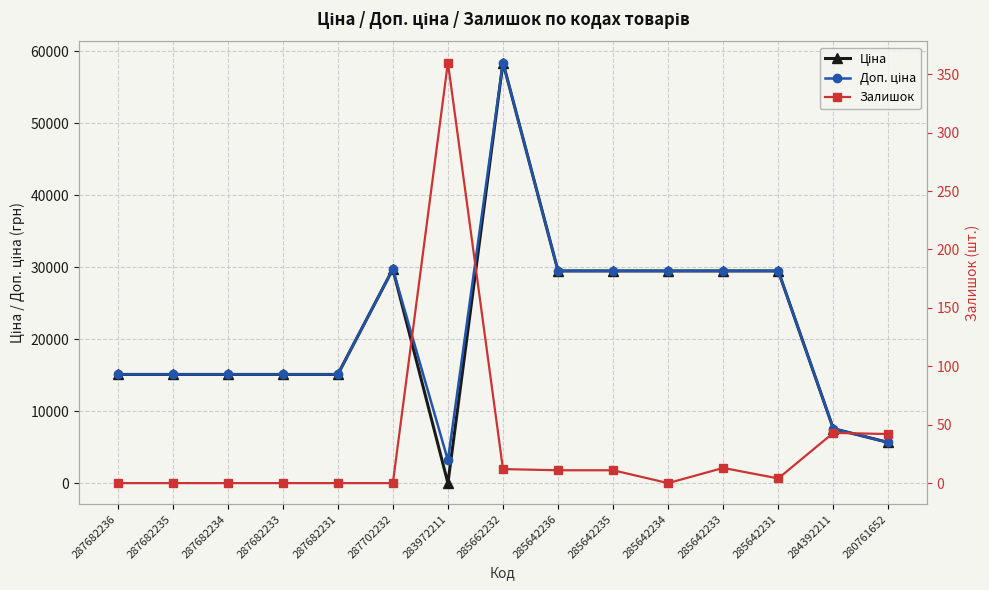

In Доп. ціна, how many points are lower than both neighbors (excluding endpoints)?

1